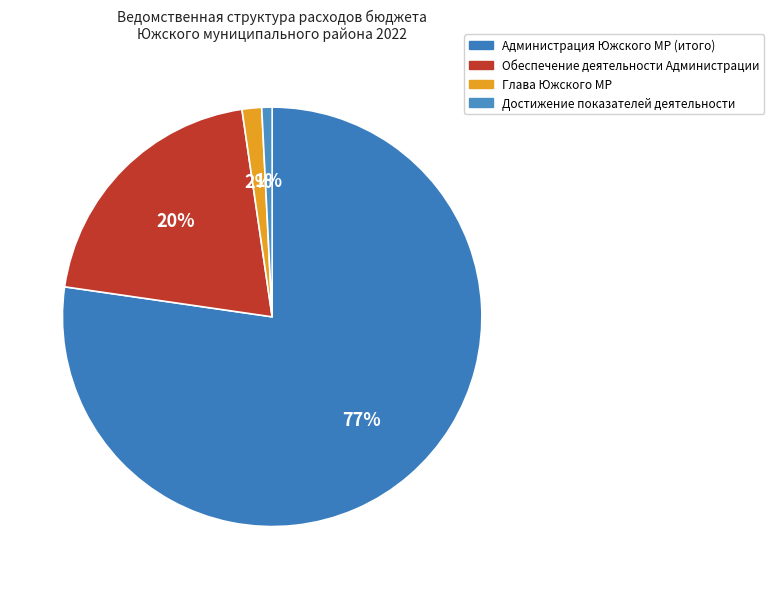

Count the number of slices in the pie.

4